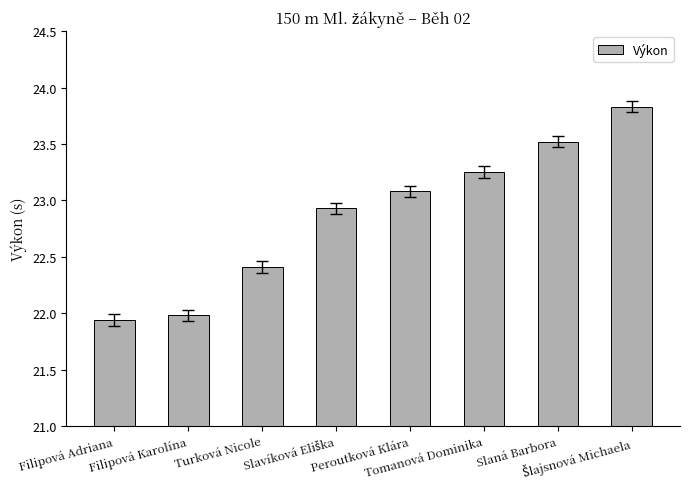

What is the difference between the maximum and minimum values?

1.9